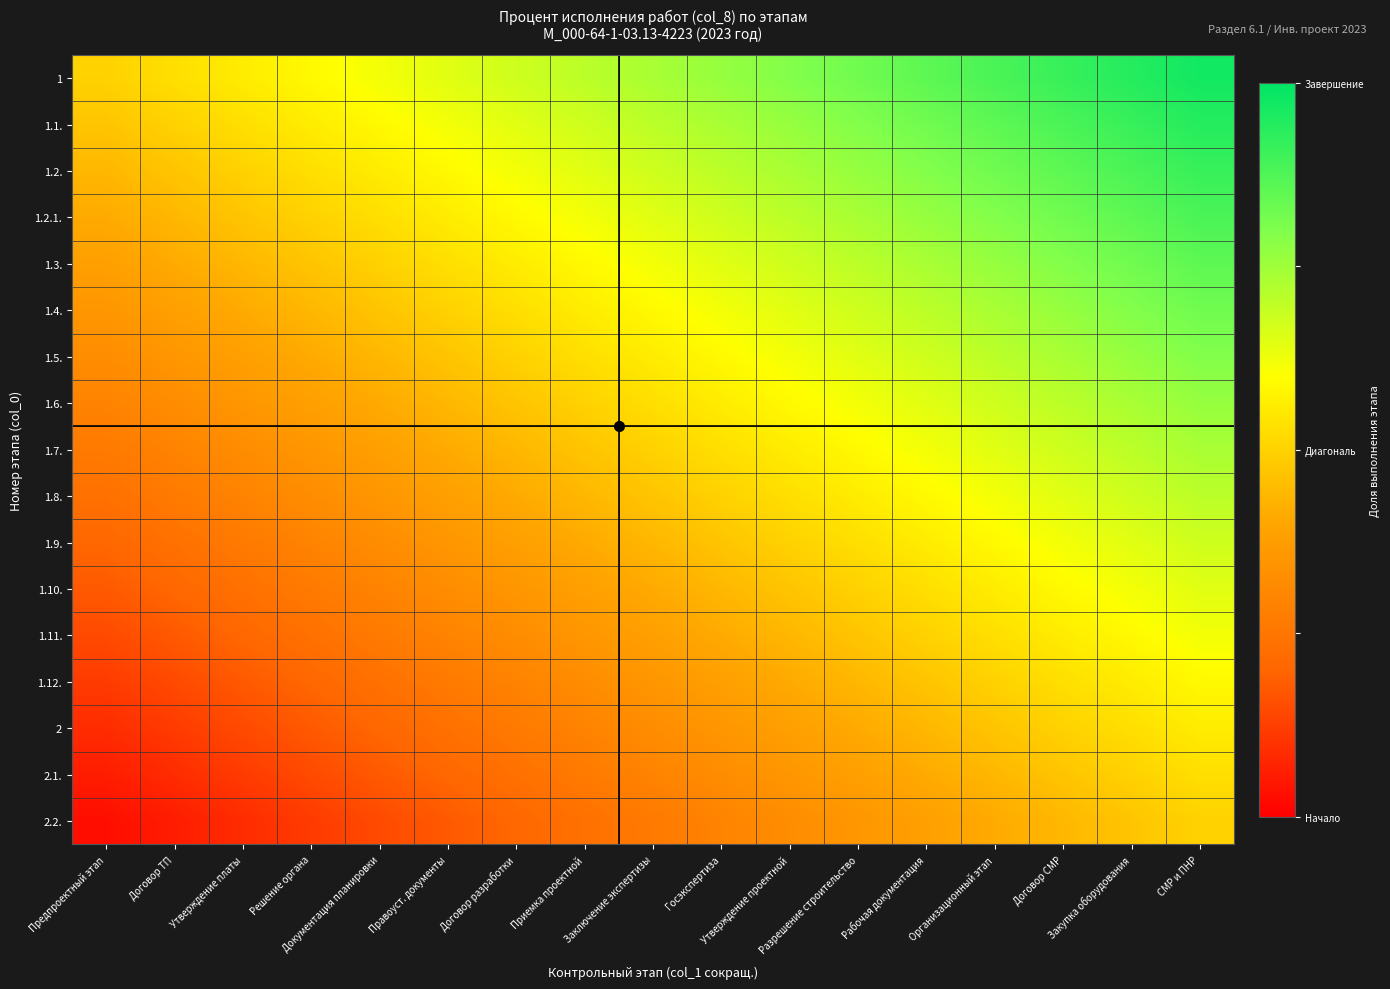

At which category is the sum across all series the highest?

СМР и ПНР